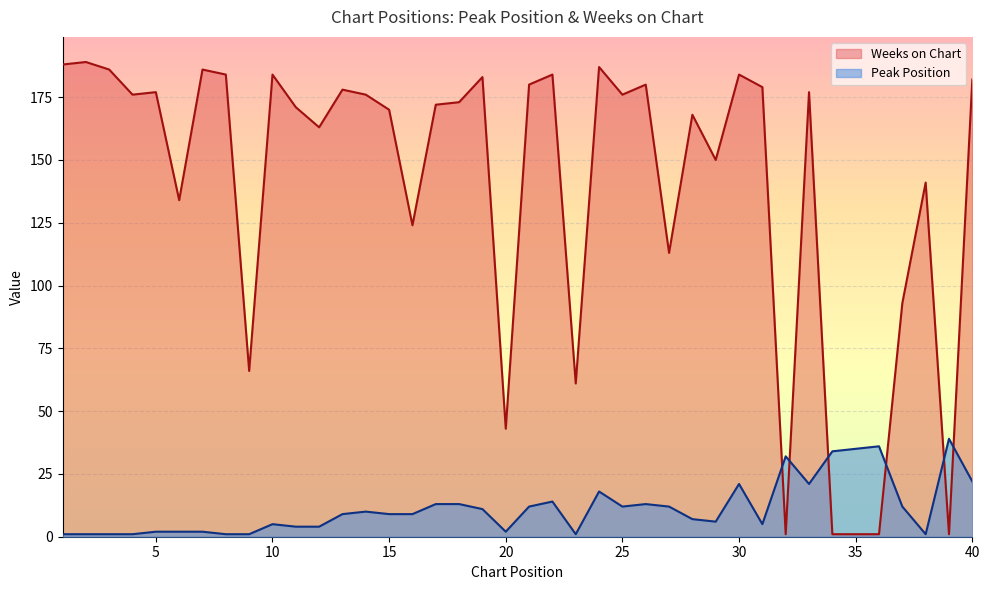

True or false: Weeks on Chart has a value of 276 at 11.

False